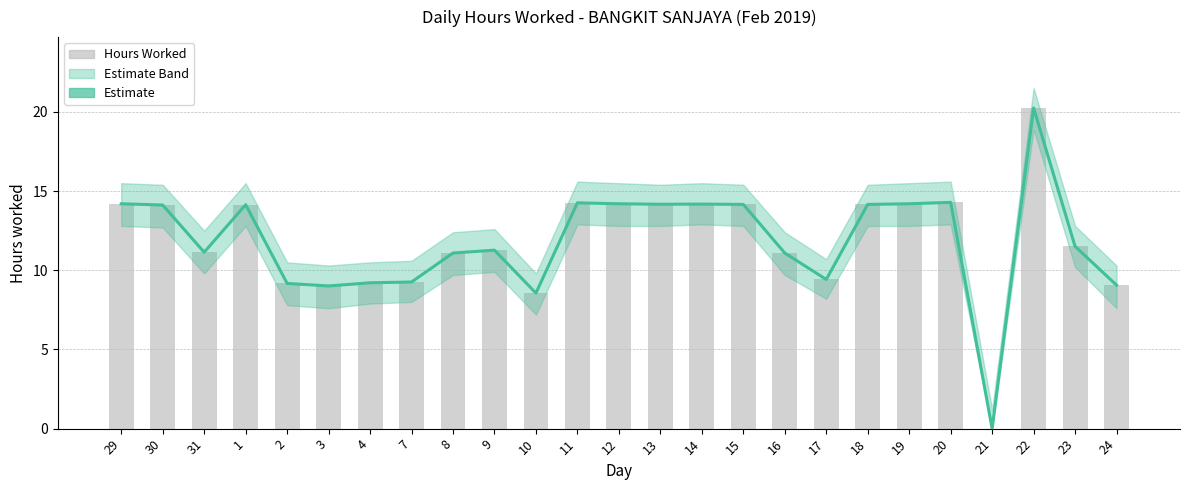

The value of Estimate at 12 is 14.2. True or false?

True